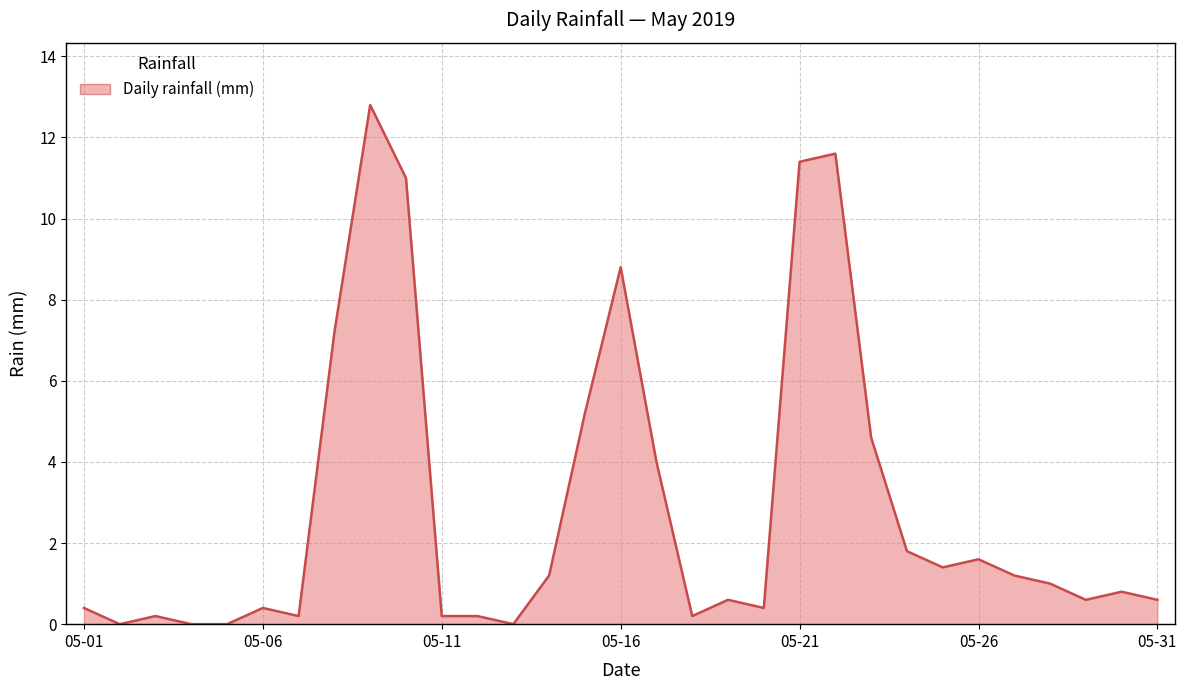

What is the difference between the maximum and minimum values?

12.8